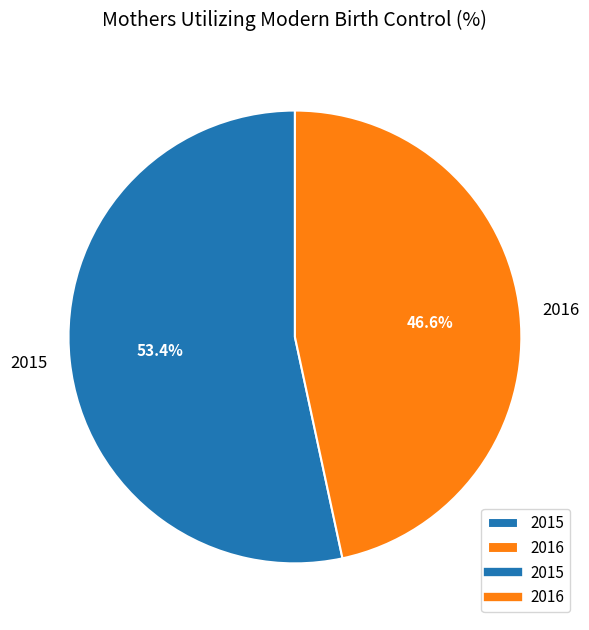

How many segments does this pie chart have?

2